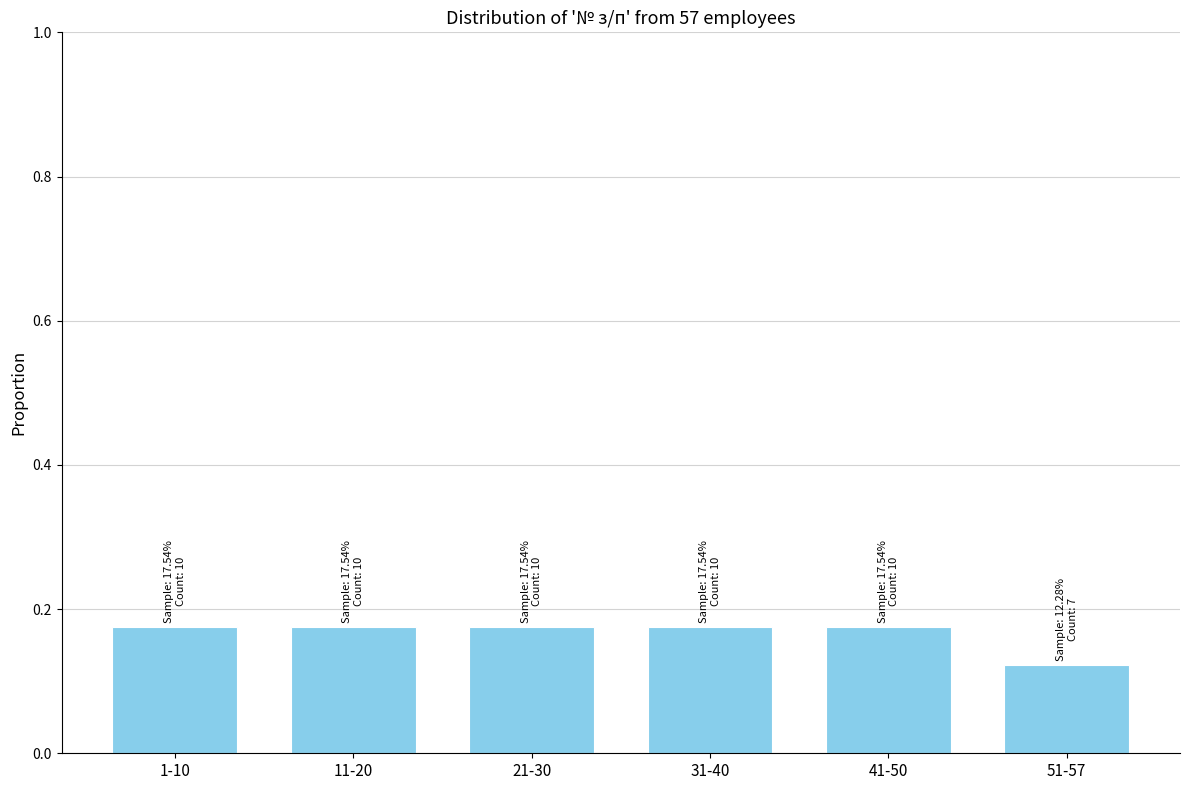

What is the sum of all values?

1.0